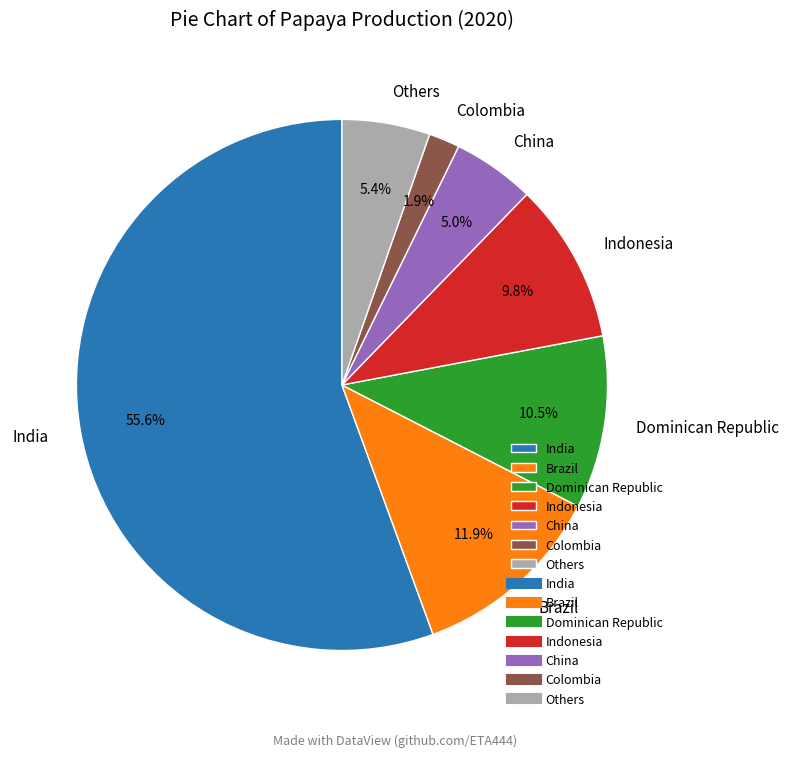

What portion of the pie excludes China?

95.0%